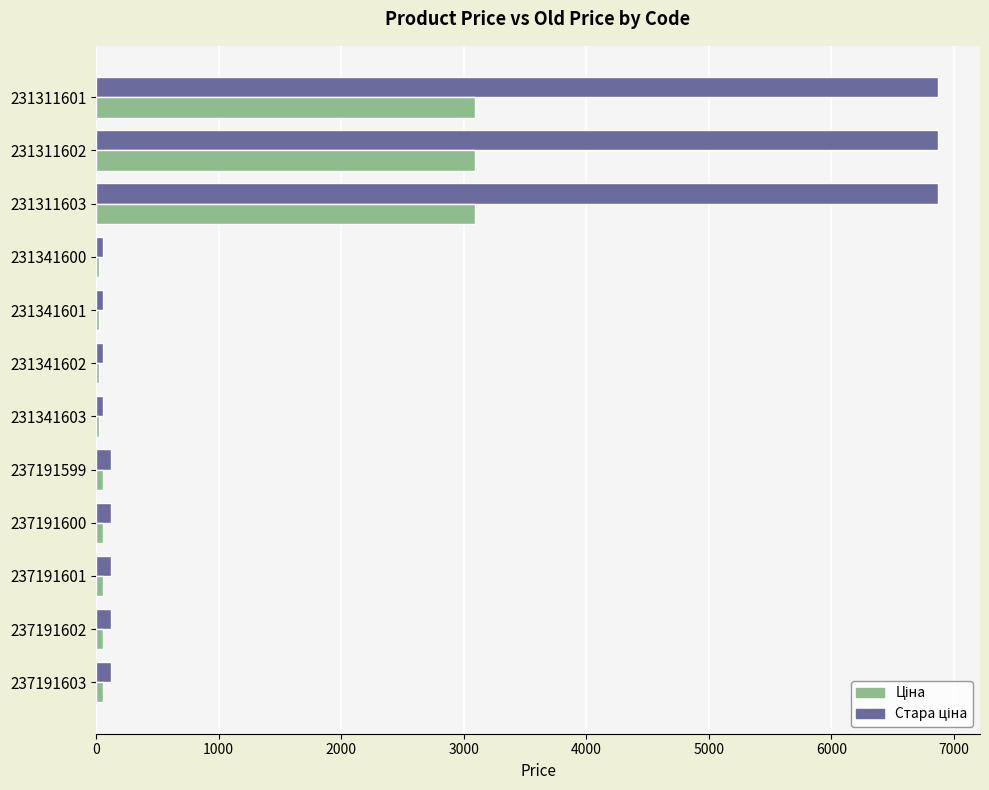

What is the greatest value displayed?

6869.4